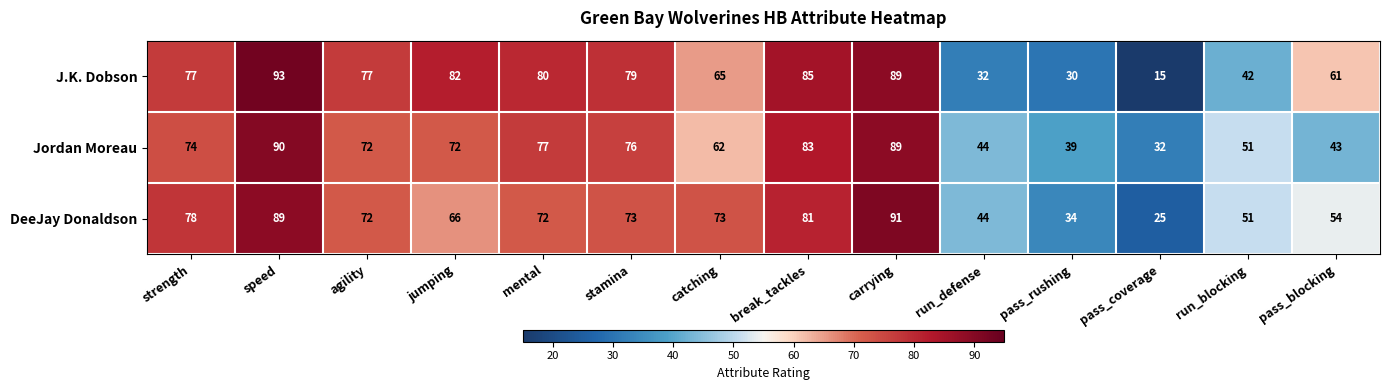

What is the smallest value displayed?

15